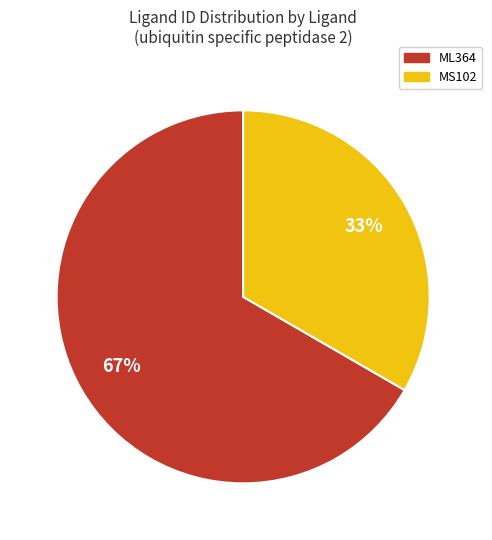

To the nearest percent, what is the average slice percentage?

50%